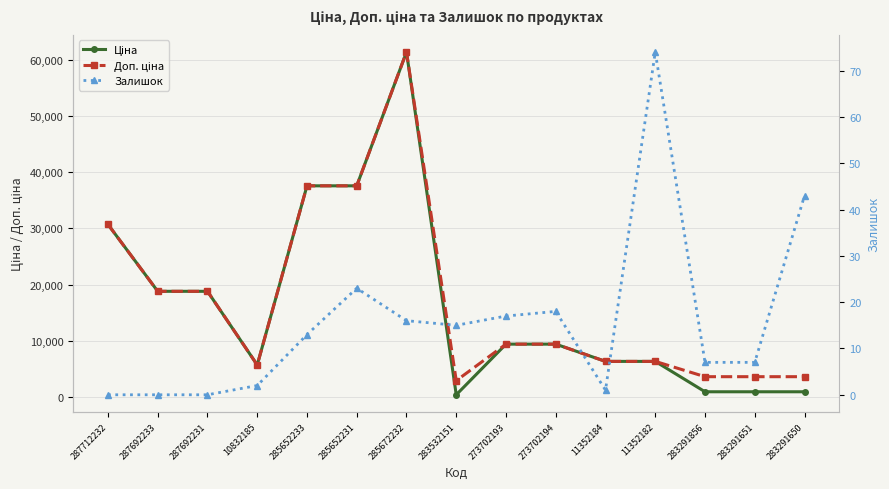

How many lines are shown in the chart?

3